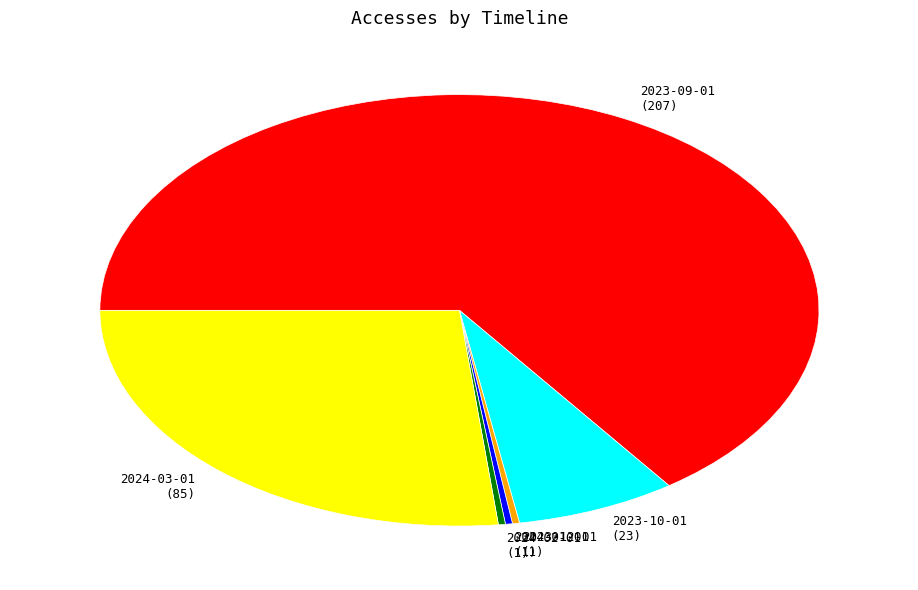

Combined, do 2024-01-01 (1) and 2024-02-01 (1) account for over 50%?

No